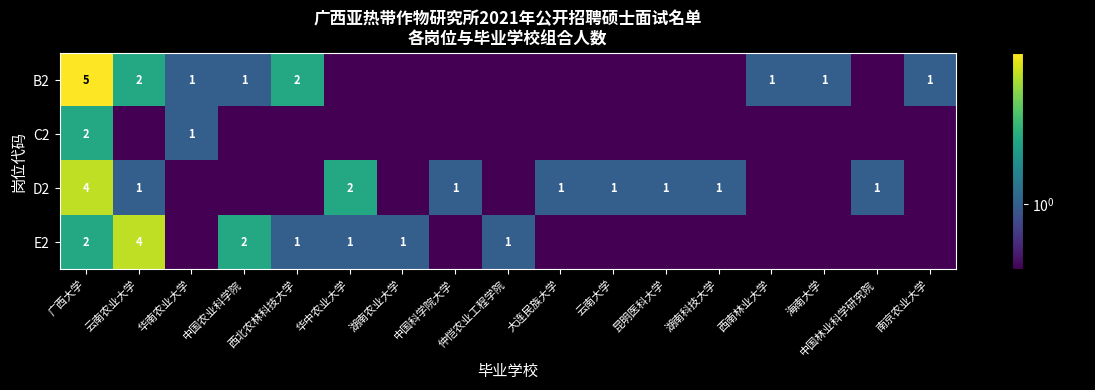

True or false: D2 has a value of 1.6 at 湖南科技大学.

False